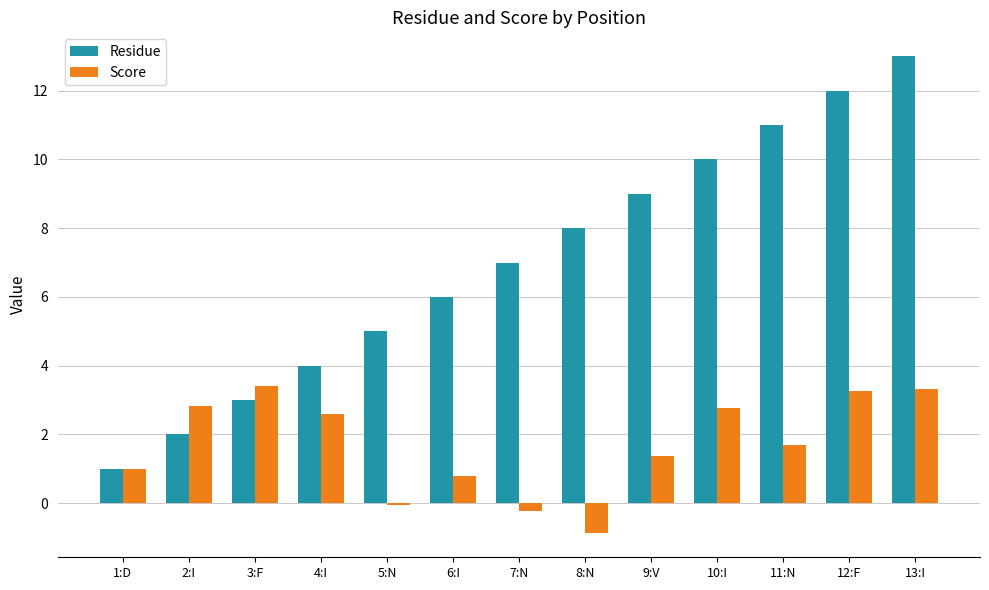

What is the maximum value shown in the chart?

13.0